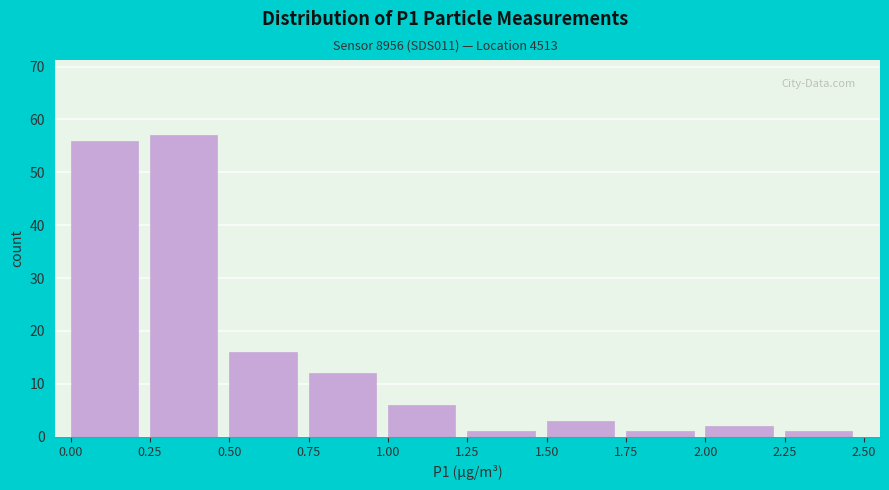

Reading left to right, transcribe this chart: for each bar, give the range it covers on the x-axis and its height. The values are not printed on the chart, so give them approximately, as read against the axis.

0.00 to 0.25: 56
0.25 to 0.50: 57
0.50 to 0.75: 16
0.75 to 1.00: 12
1.00 to 1.25: 6
1.25 to 1.50: 1
1.50 to 1.75: 3
1.75 to 2.00: 1
2.00 to 2.25: 2
2.25 to 2.50: 1